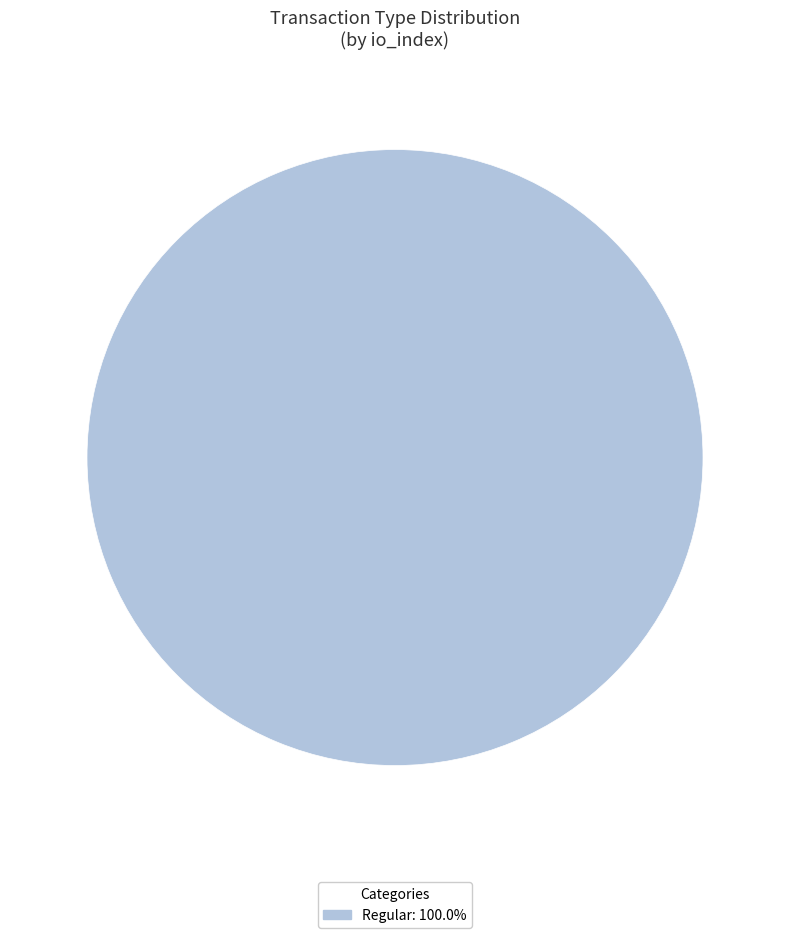

Is there any slice that represents more than half of the pie?

Yes